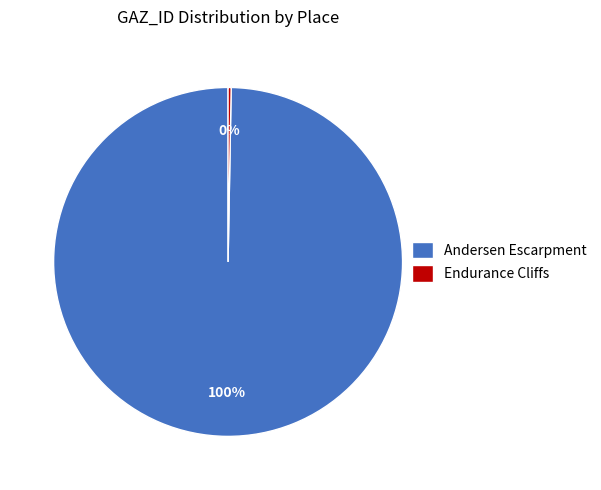

The Endurance Cliffs slice represents 0% of the pie. True or false?

True